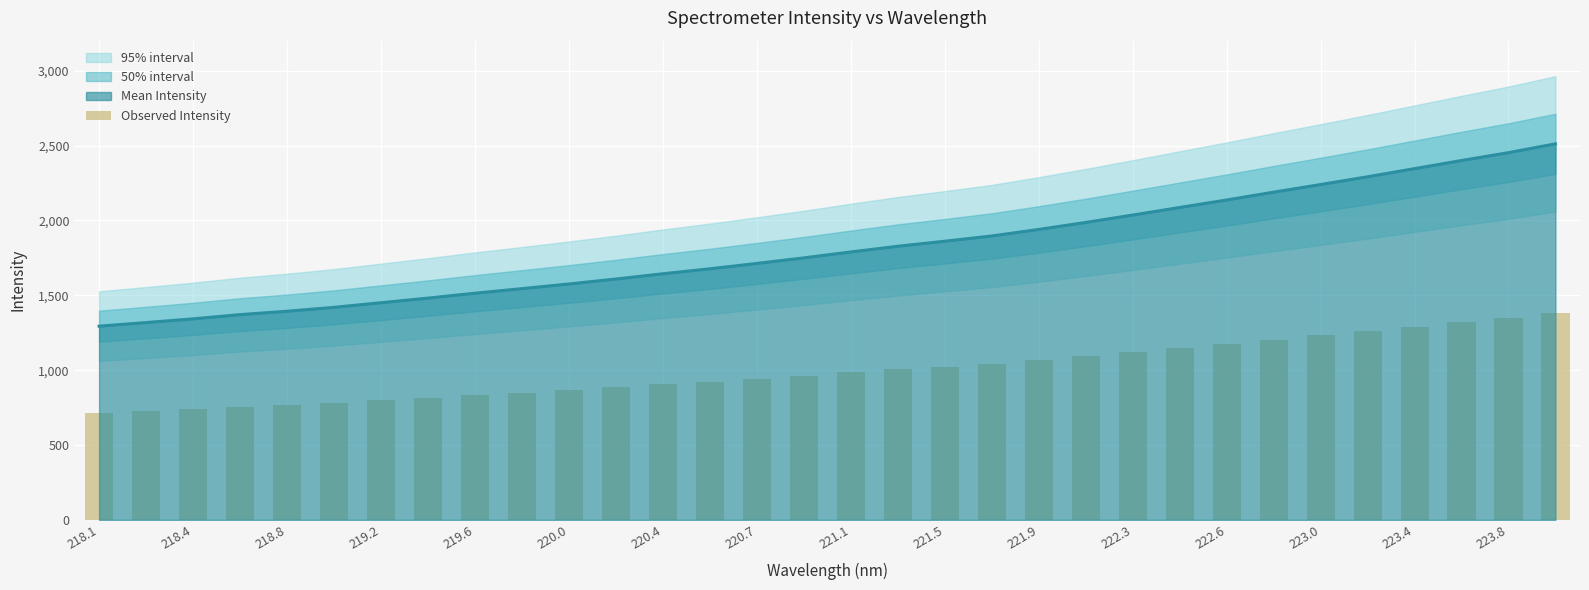

Reading left to right, extract all data points from this chart.

711.6	724.9	738.6	754.1	766.6	781.0	798.0	814.9	832.9	849.7	866.9	885.0	904.4	922.6	942.4	962.8	984.5	1005.5	1023.9	1043.2	1067.3	1093.0	1120.2	1147.9	1175.4	1204.2	1232.2	1260.7	1290.5	1320.4	1349.3	1381.6